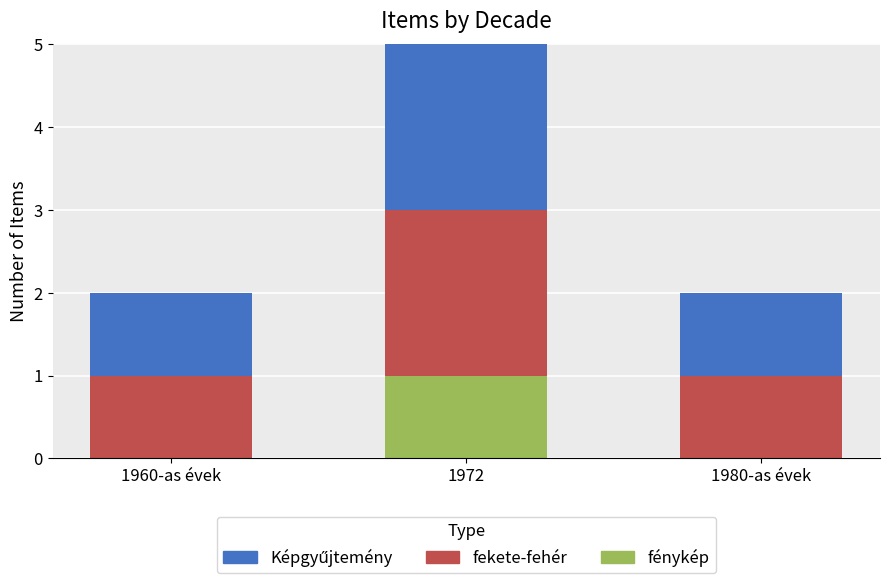

Are the bars horizontal?

No